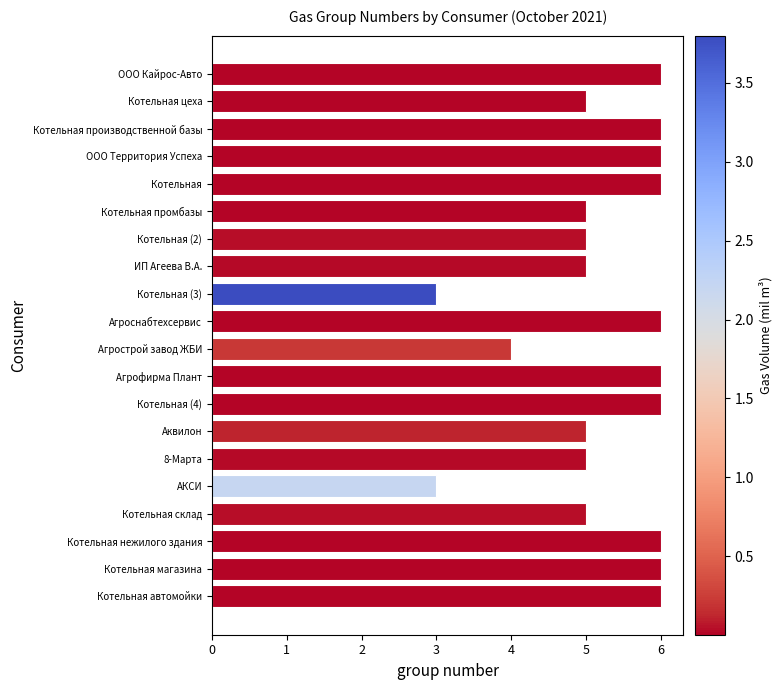

Does the chart contain stacked bars?

No